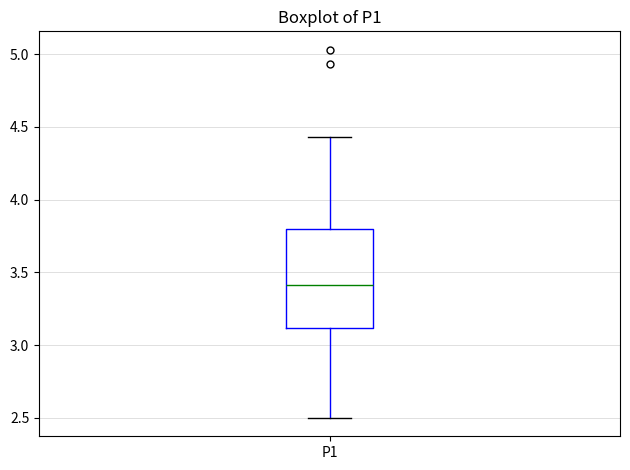

Read this box plot against the y-axis: the position of the median line, the range covered by the box, and the ends of both whiskers. The values are not printed on the chart, so give them approximately, as read against the axis.

median 3.40, box 3.10 to 3.80, whiskers 2.50 to 4.45